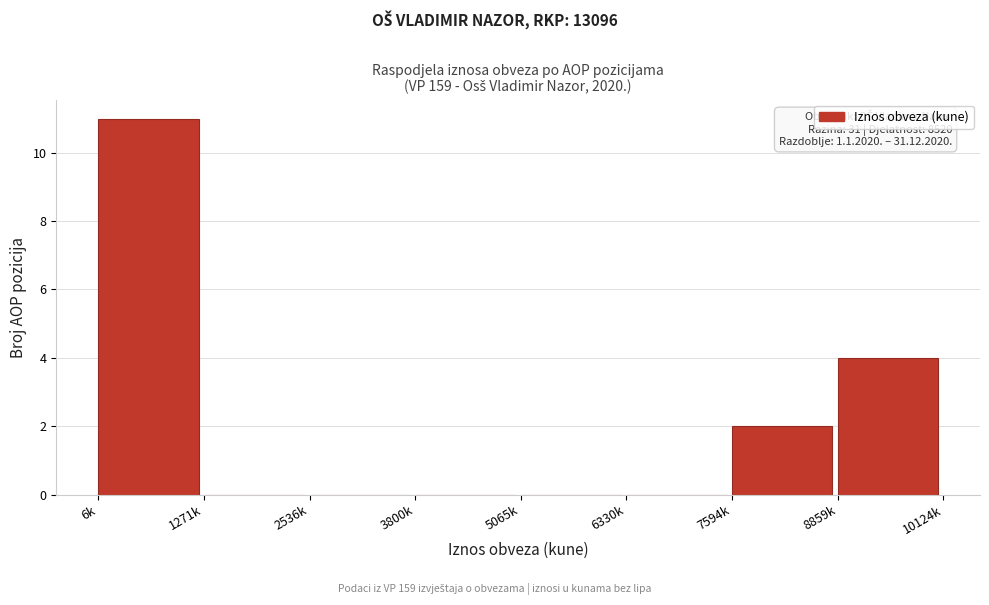

Reading right to left, transcribe all the data shown in this chart.

8859k=4	7594k=2	6330k=0	5065k=0	3800k=0	2536k=0	1271k=0	6k=11